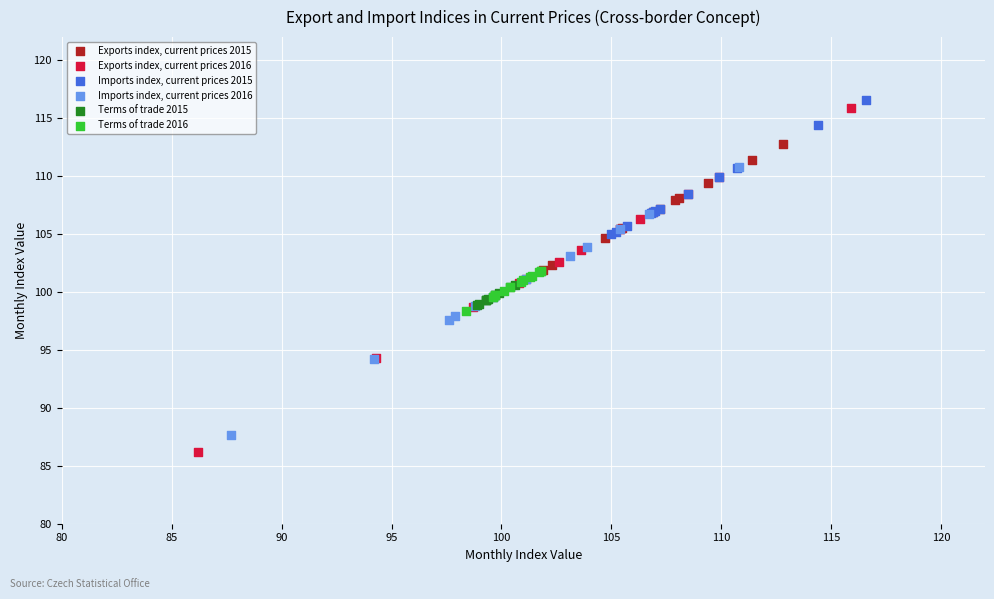

What are all the series names shown in the legend?

Exports index, current prices 2015, Exports index, current prices 2016, Imports index, current prices 2015, Imports index, current prices 2016, Terms of trade 2015, Terms of trade 2016